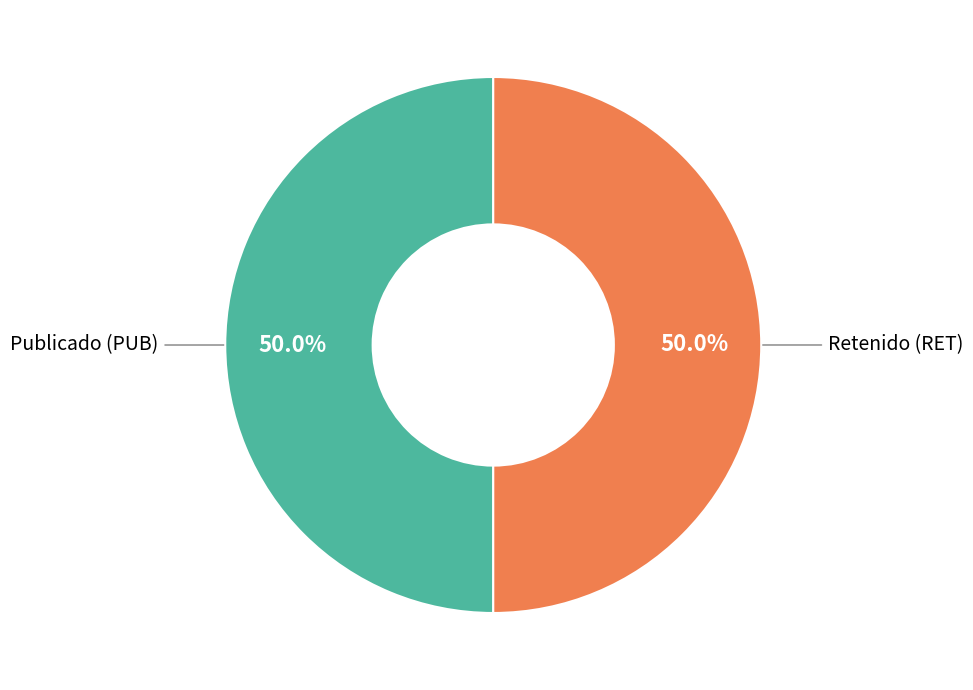

Count the number of slices in the pie.

2